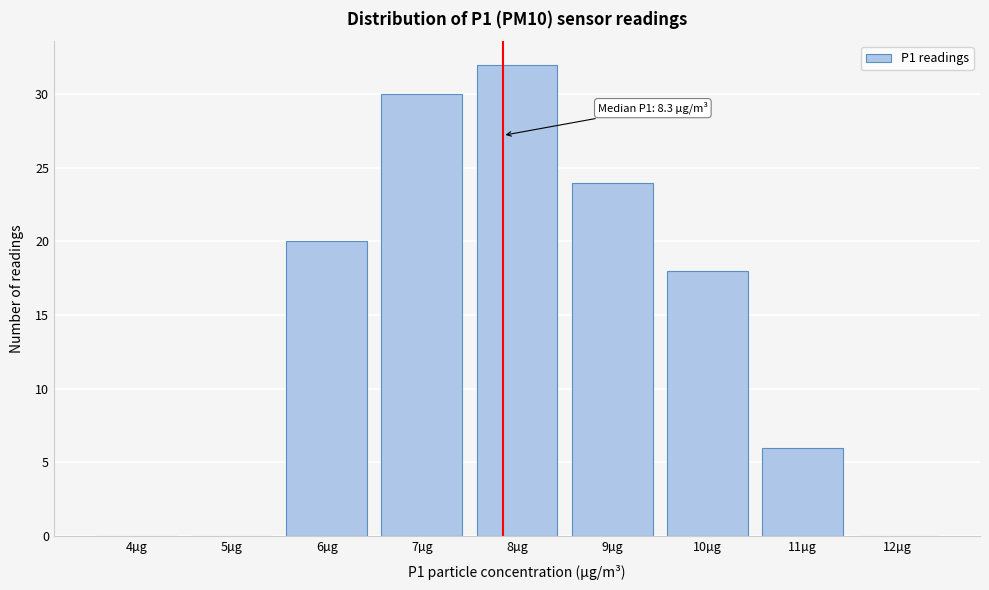

Reading right to left, list all the values displayed in this chart.

12µg=0	11µg=6	10µg=18	9µg=24	8µg=32	7µg=30	6µg=20	5µg=0	4µg=0